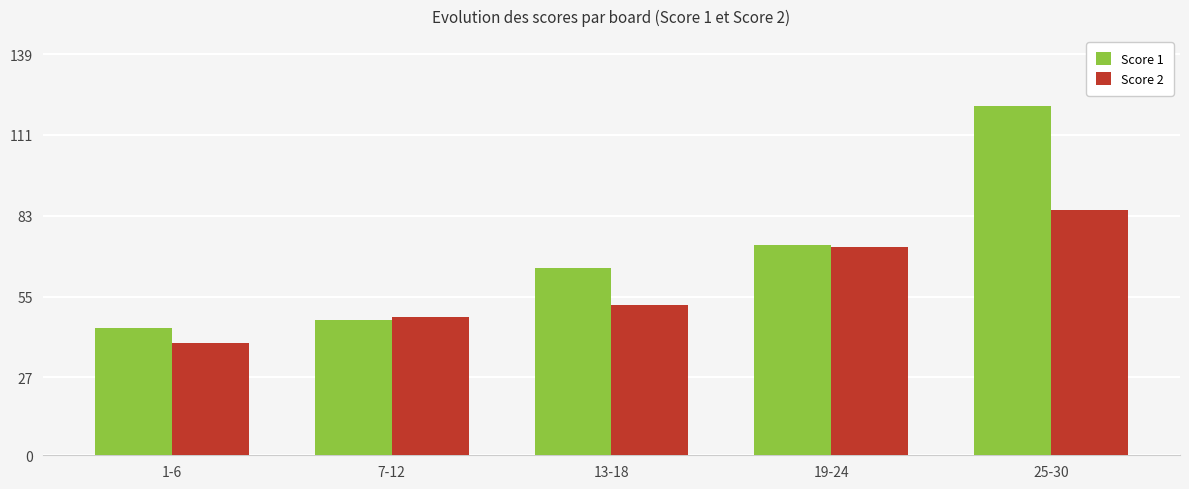

Are the bars horizontal?

No